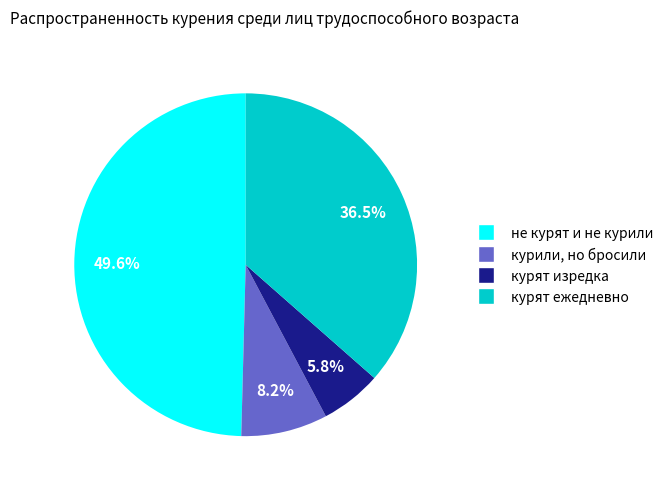

Is it true that не курят и не курили is 50% of the pie?

True